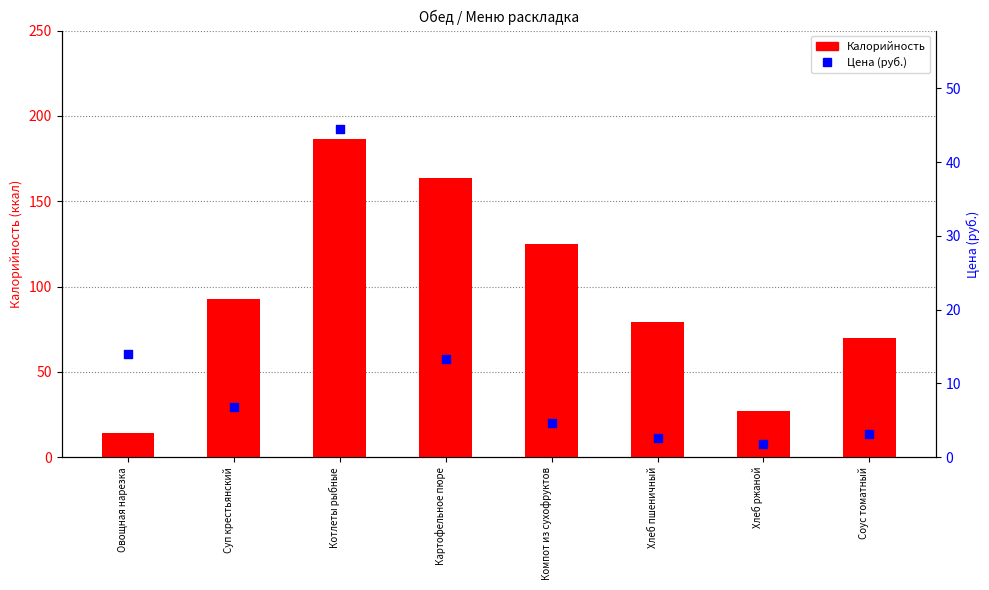

Which series contains the lowest Y value?

Цена